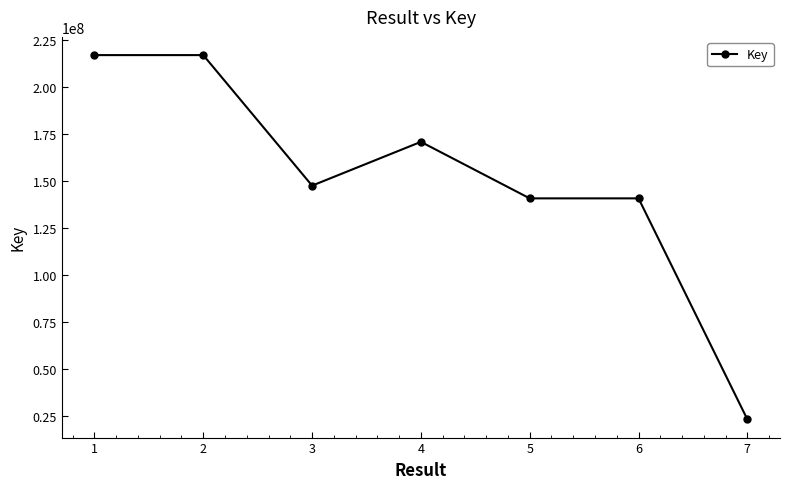

What is the sum of the values at 2 and 6?

358241399